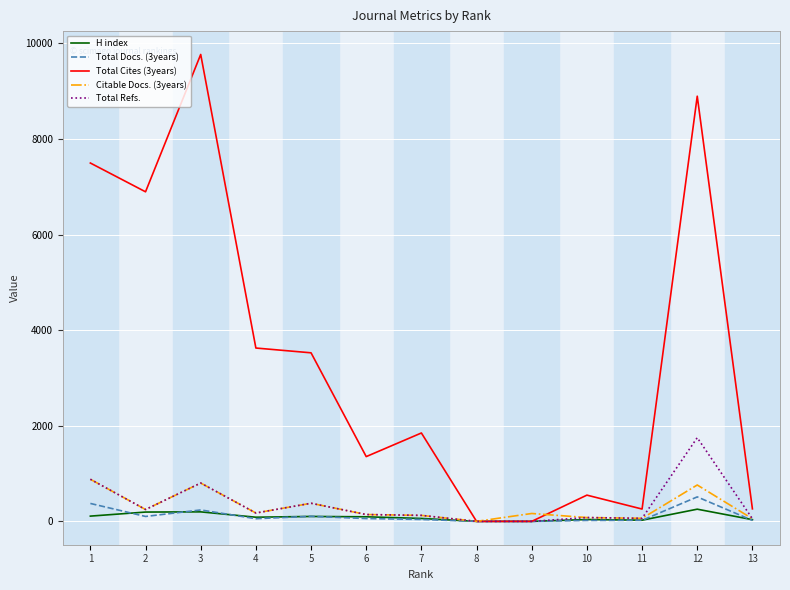

Which series has the widest spread of values?

Total Cites (3years)